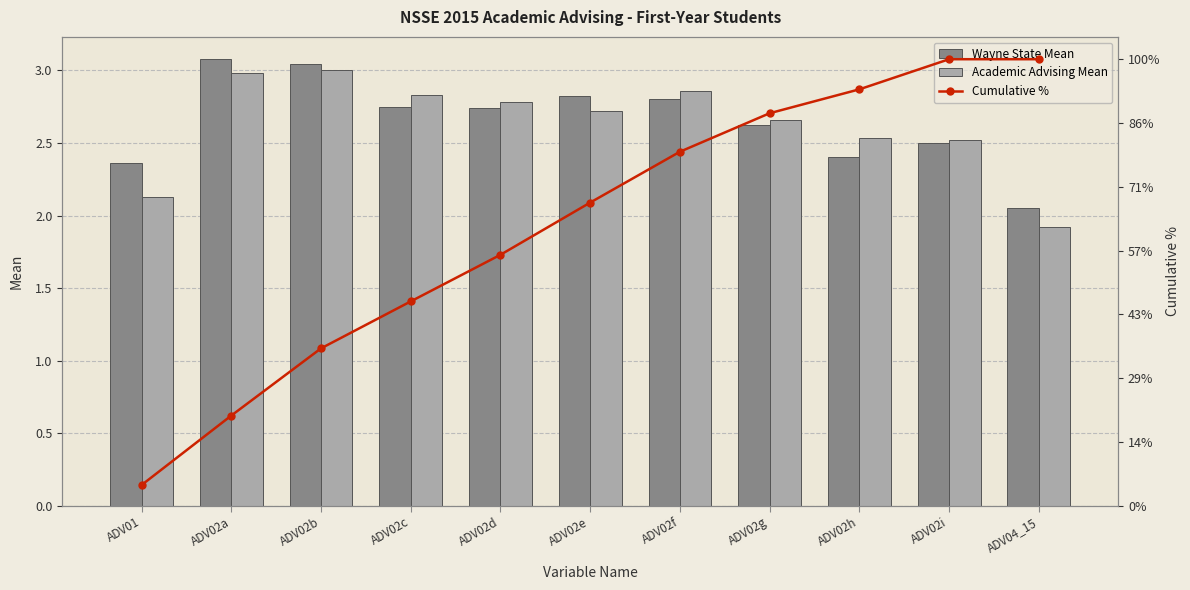

What is the lowest value of the Academic Advising Mean series?

1.9